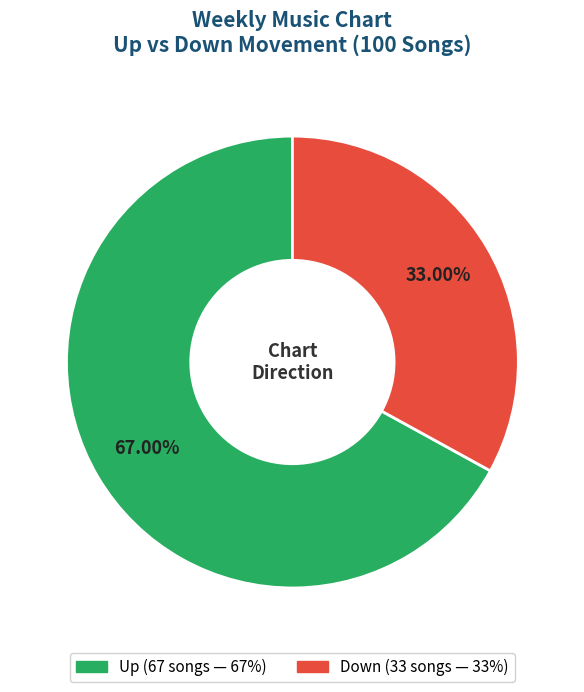

Is there any slice that represents more than half of the pie?

Yes